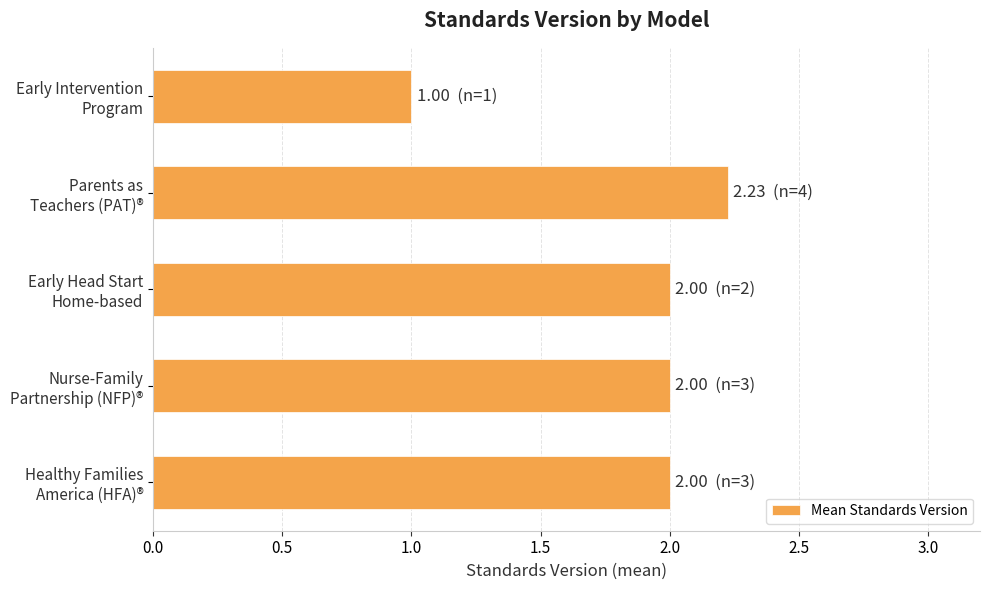

Does the chart contain any negative values?

No